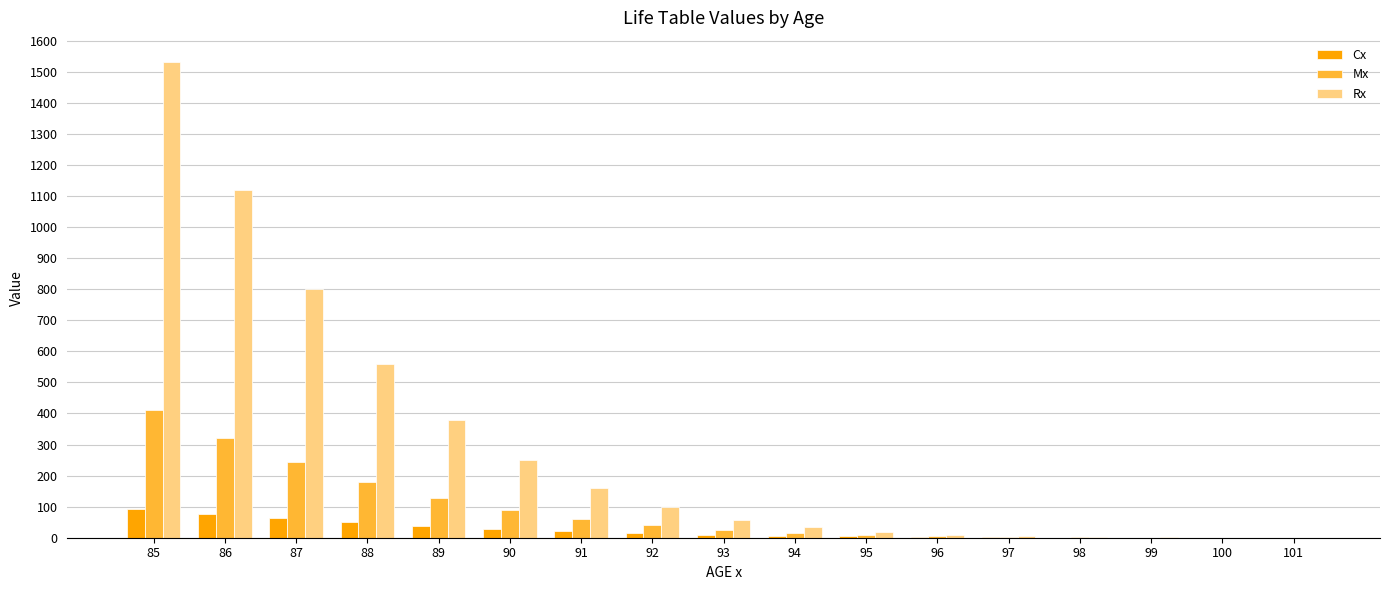

What is the total value across all series at 90?

369.3